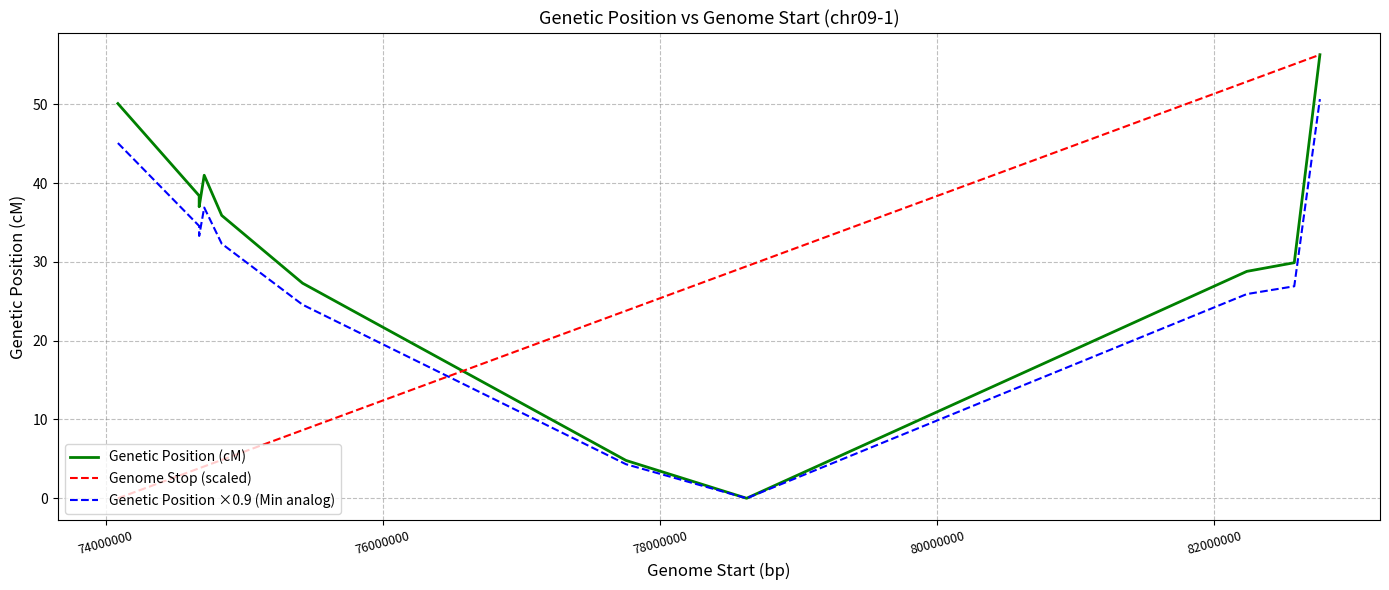

What is the greatest value displayed?

56.3